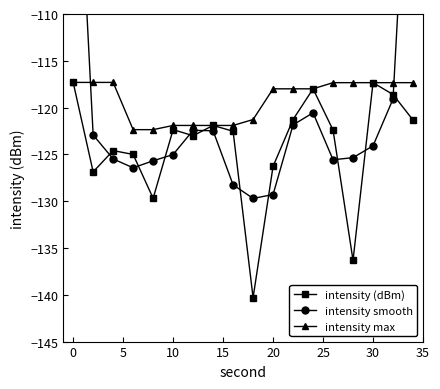

True or false: intensity (dBm) has a value of -162.8 at 30.

False